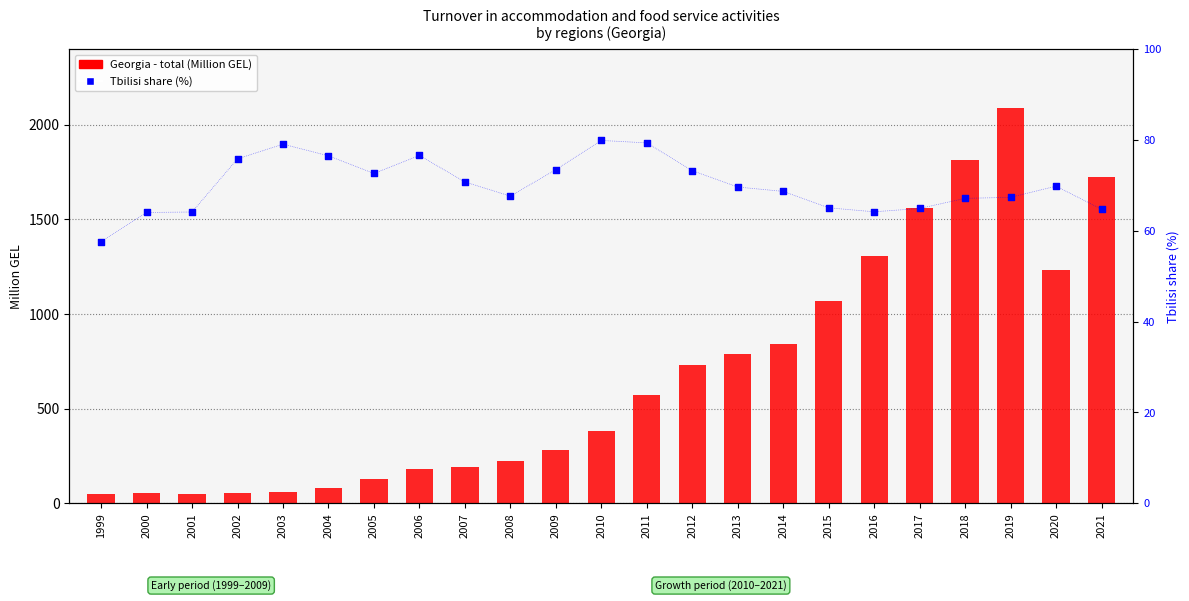

Is the value of Georgia - total (Million GEL) at 2004 greater than the value of Tbilisi share (%) at 2004?

Yes